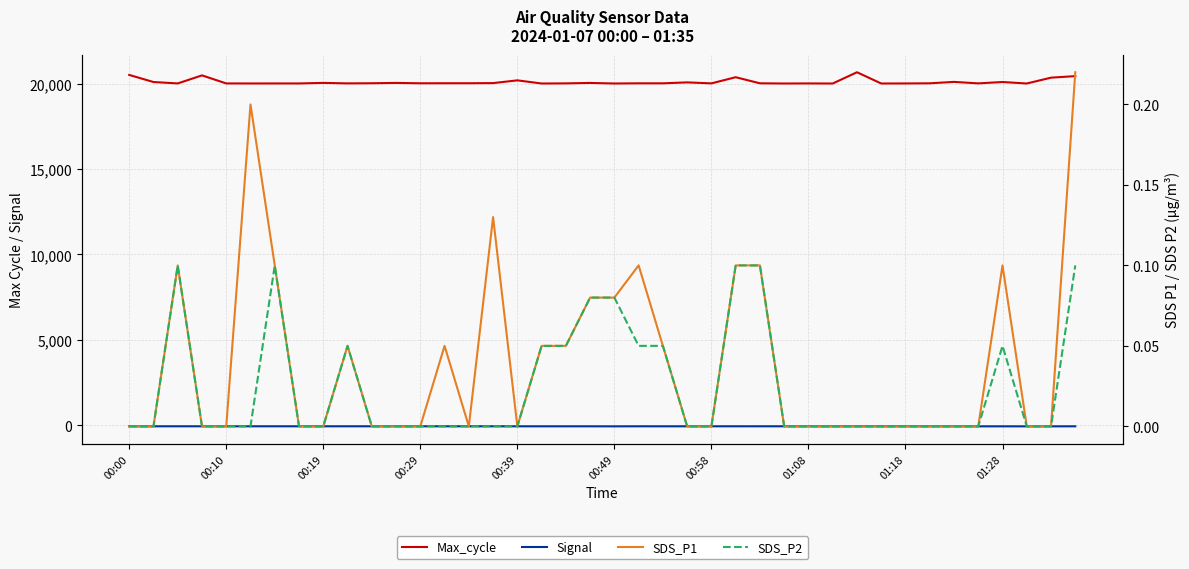

How many data points in SDS_P1 are above 0?

16